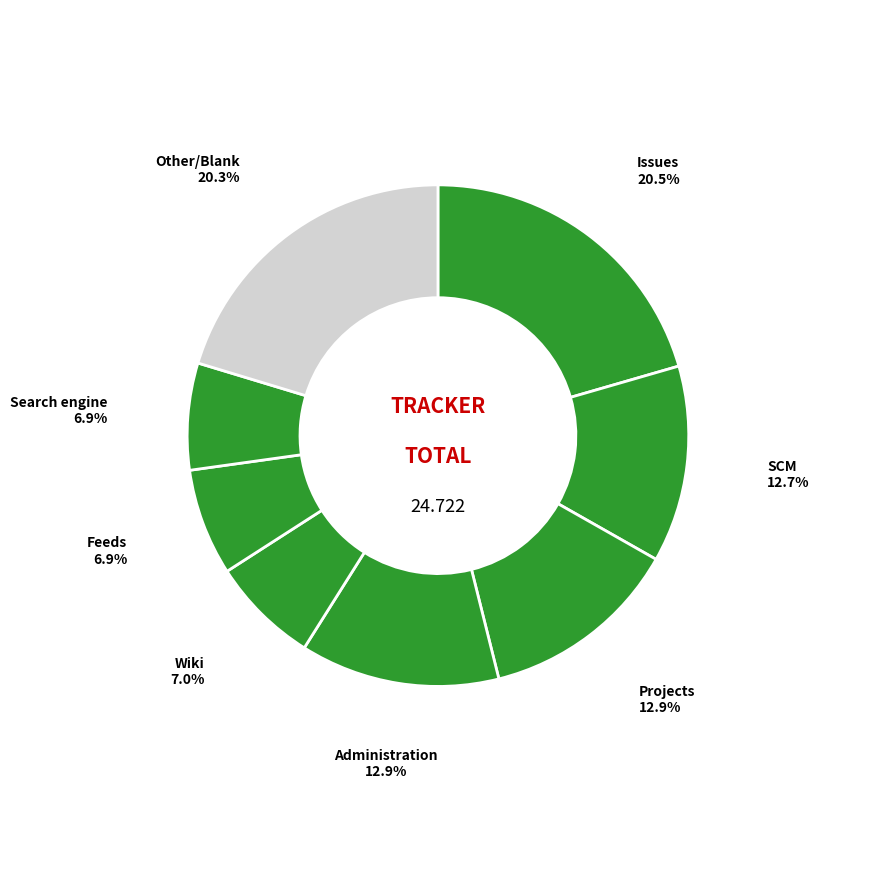

How many segments does this pie chart have?

8